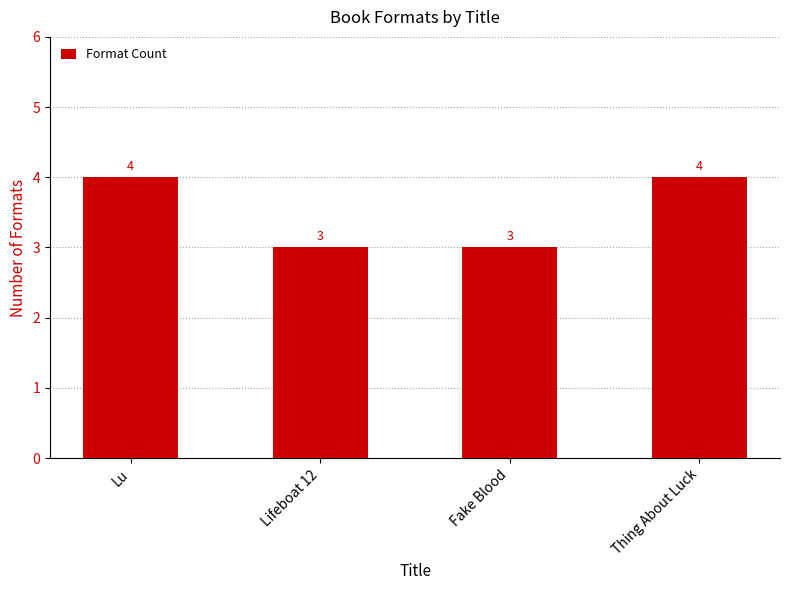

What is the average value?

4